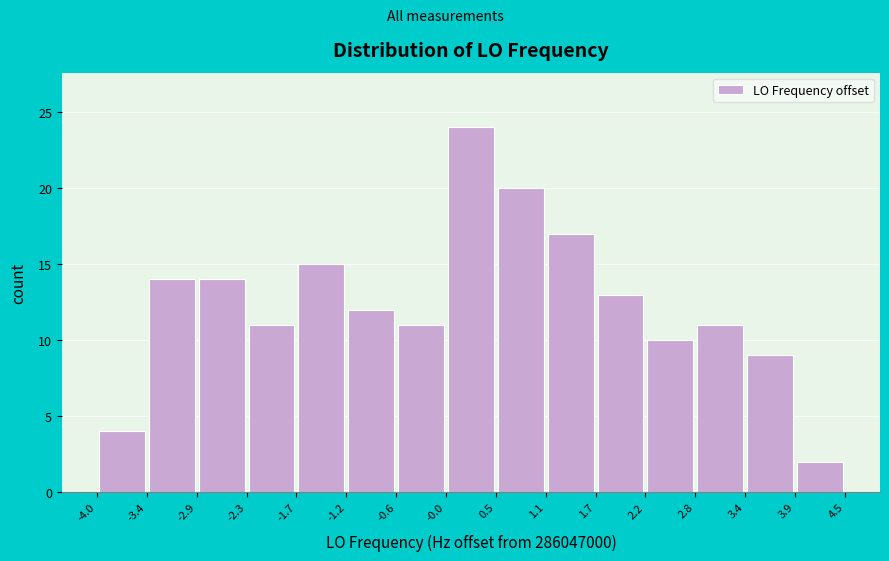

Reading left to right, list every bar in this chart as the range it spans on the x-axis followed by its height. The values are not printed on the chart, so give them approximately, as read against the axis.

-4.0 to -3.4: 4
-3.4 to -2.9: 14
-2.9 to -2.3: 14
-2.3 to -1.7: 11
-1.7 to -1.2: 15
-1.2 to -0.6: 12
-0.6 to -0.0: 11
-0.0 to 0.5: 24
0.5 to 1.1: 20
1.1 to 1.7: 17
1.7 to 2.2: 13
2.2 to 2.8: 10
2.8 to 3.4: 11
3.4 to 3.9: 9
3.9 to 4.5: 2